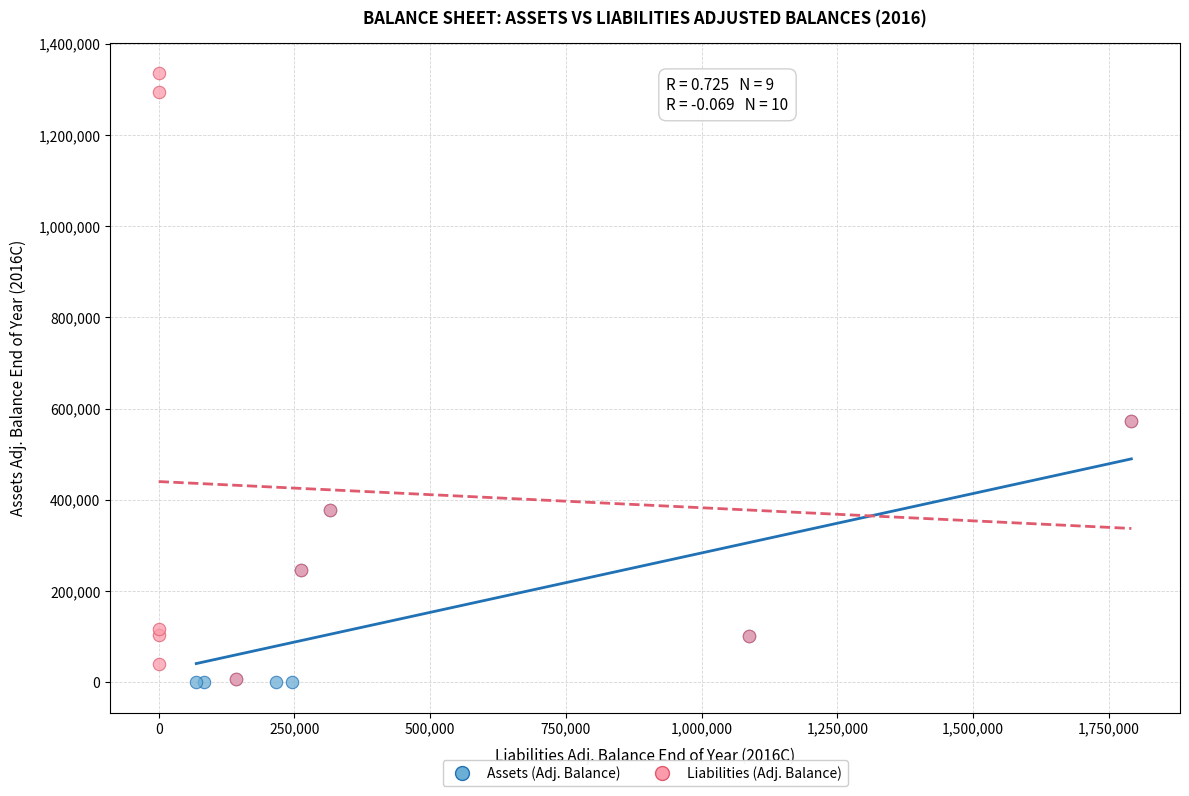

Which series has the largest Y range (max minus min)?

Liabilities (Adj. Balance)